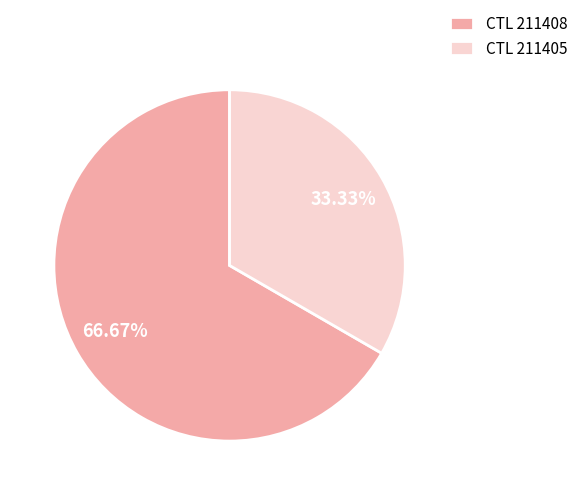

Is there any slice that represents more than half of the pie?

Yes